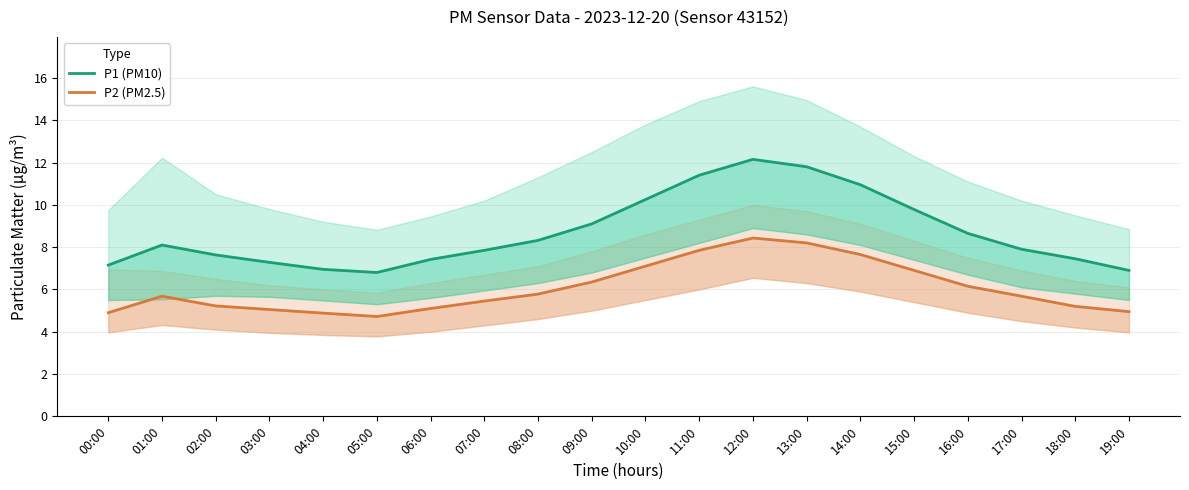

True or false: P1 (PM10) and P2 (PM2.5) cross at least once.

False